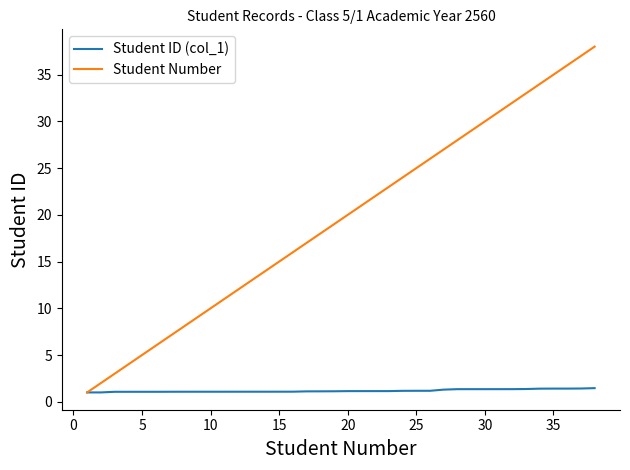

Which series has the largest total across all categories?

Student Number